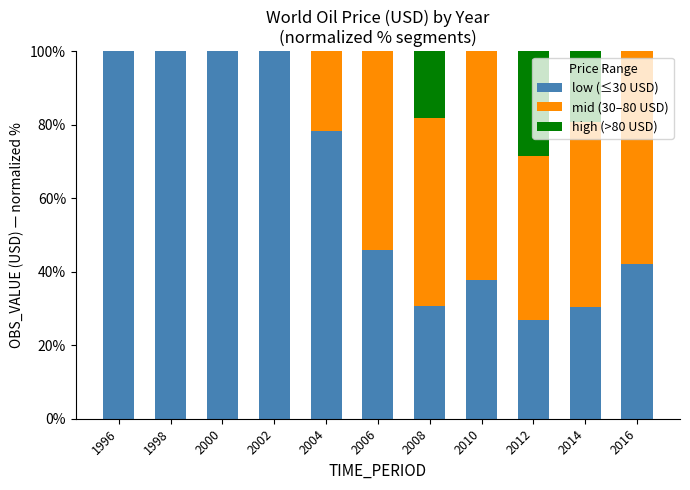

True or false: low (≤30 USD) has a value of 100.0 at 2000.

True